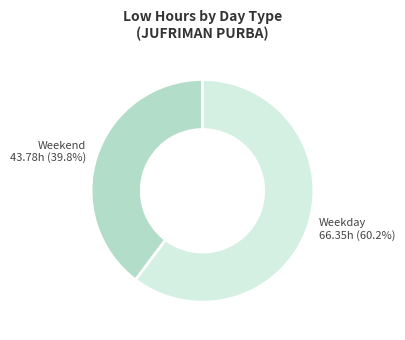

Rank the categories by value from highest to lowest.

Weekday, Weekend